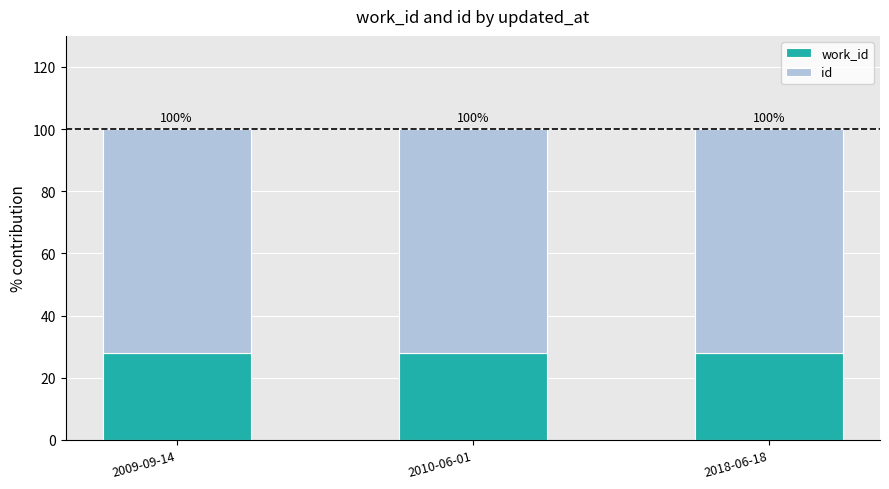

What is the sum of all id values?

216.0